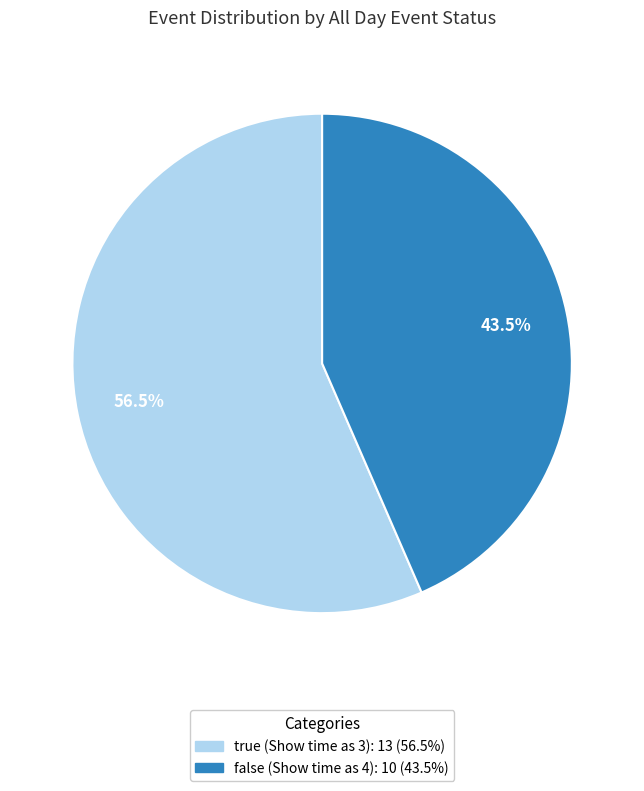

Which slice is the largest?

true